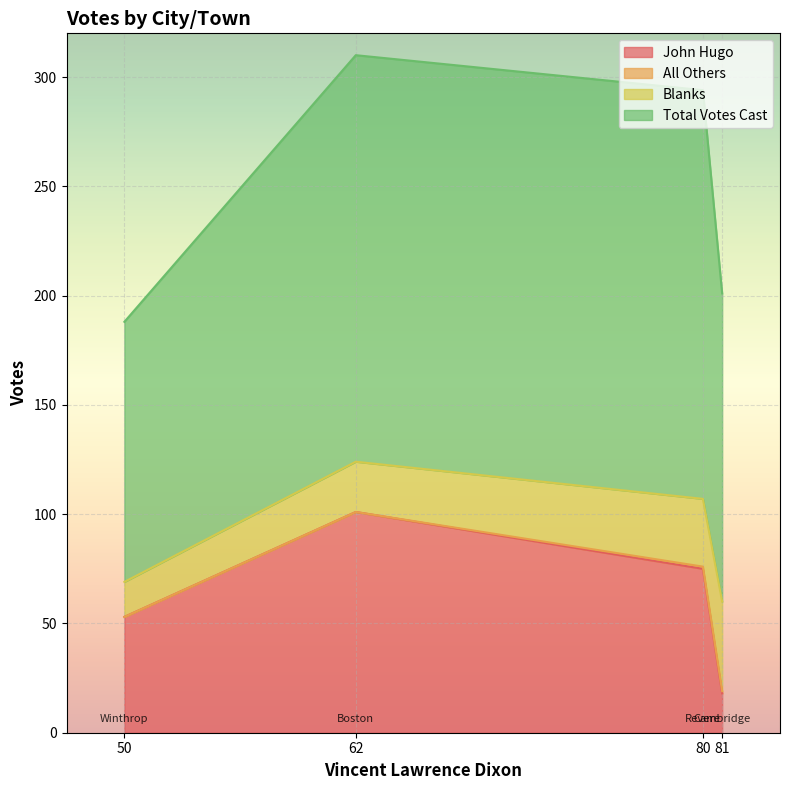

What is the highest value of the John Hugo series?

101